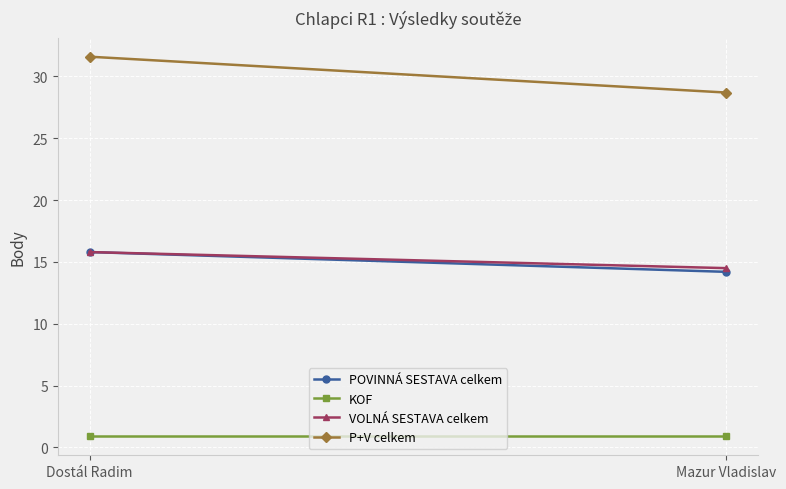

List the series in order of their peak value, highest first.

P+V celkem, POVINNÁ SESTAVA celkem, VOLNÁ SESTAVA celkem, KOF